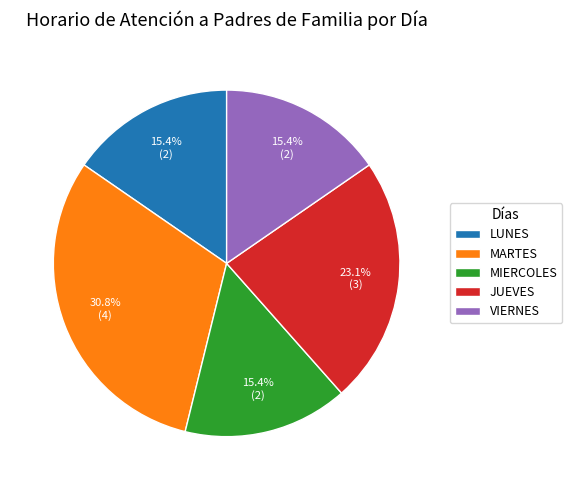

Do LUNES and VIERNES together represent more than half of the pie?

No